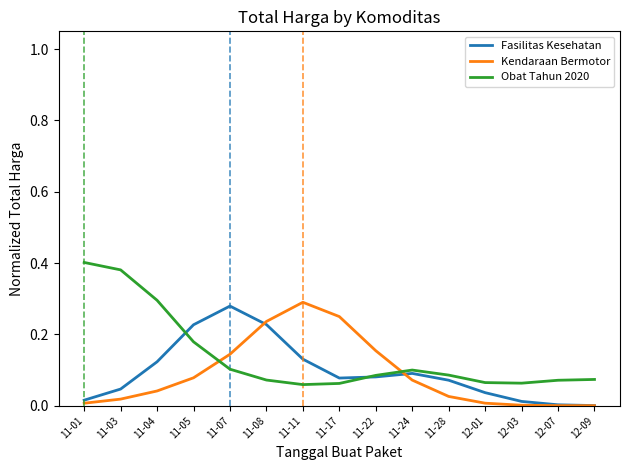

How many lines are shown in the chart?

3